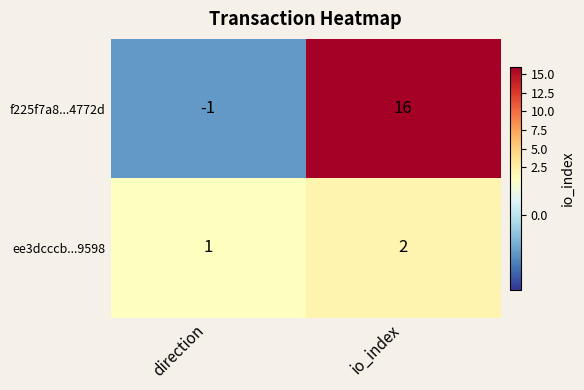

What is the sum of all ee3dcccb...9598 values?

3